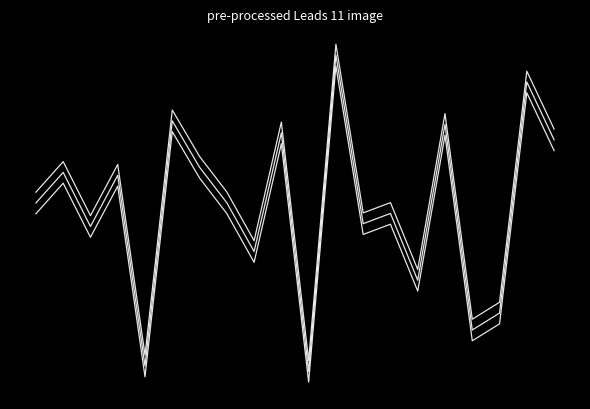

Does the chart display data point markers on the line(s)?

No